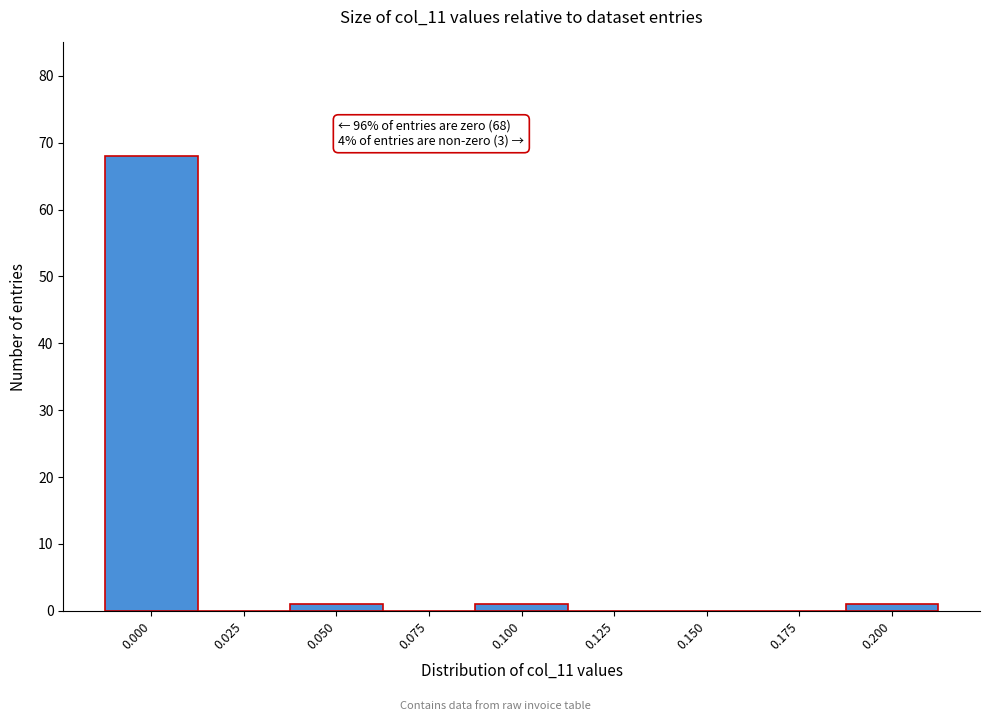

Reading left to right, transcribe all the data shown in this chart.

0.000=68	0.025=0	0.050=1	0.075=0	0.100=1	0.125=0	0.150=0	0.175=0	0.200=1